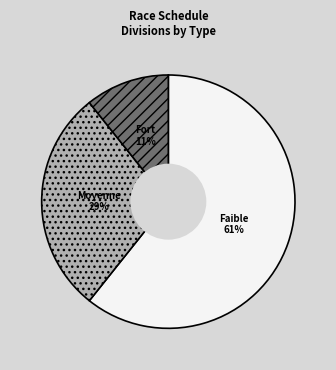

To the nearest percent, what is the difference between the largest and smallest slice percentages?

50%